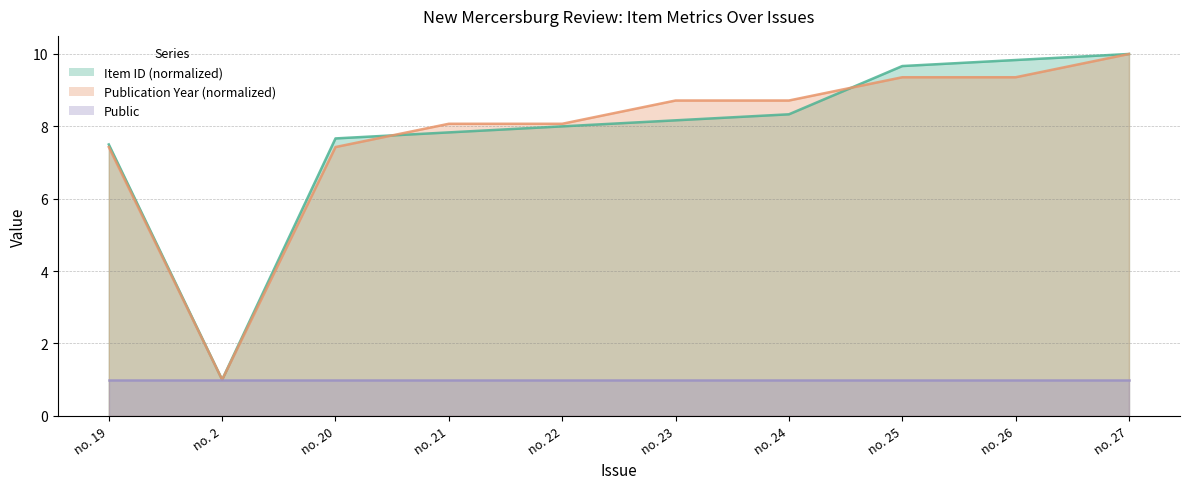

True or false: Item ID (norm) has more than 1 interior local peaks.

False